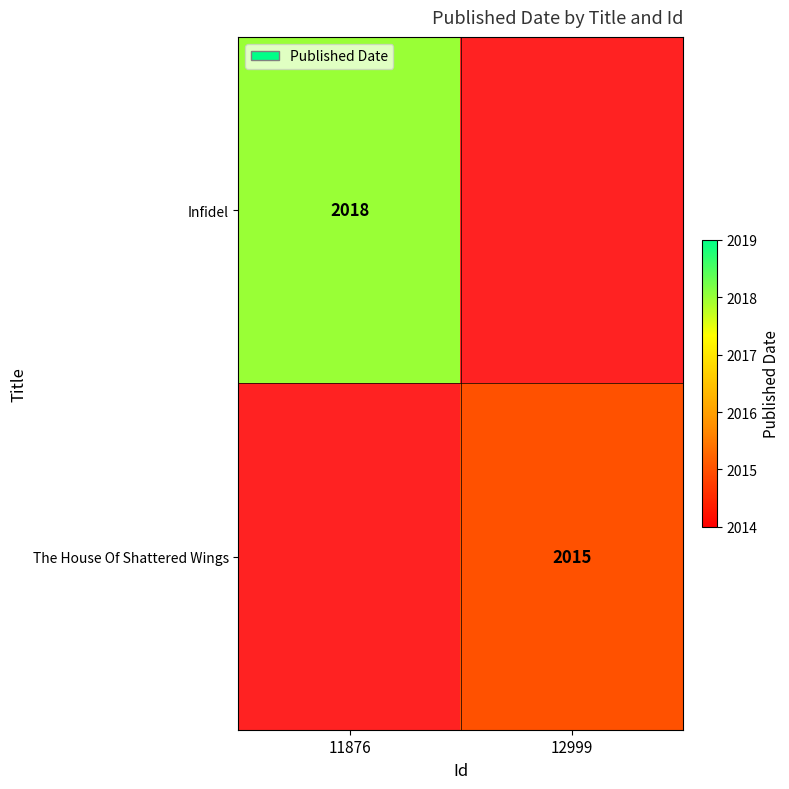

The value of The House Of Shattered Wings at 12999 is 3412. True or false?

False